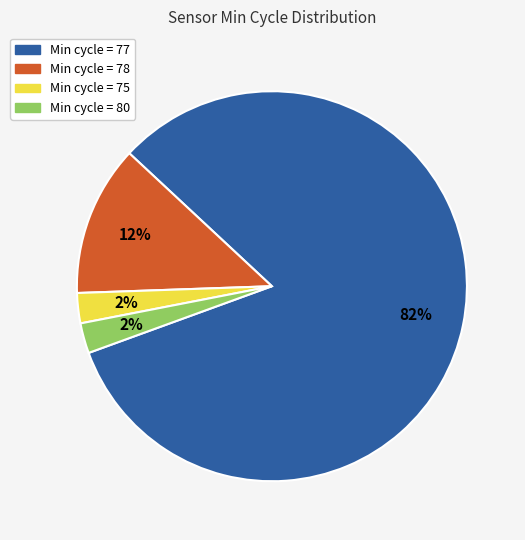

To the nearest percent, what is the average slice percentage?

25%